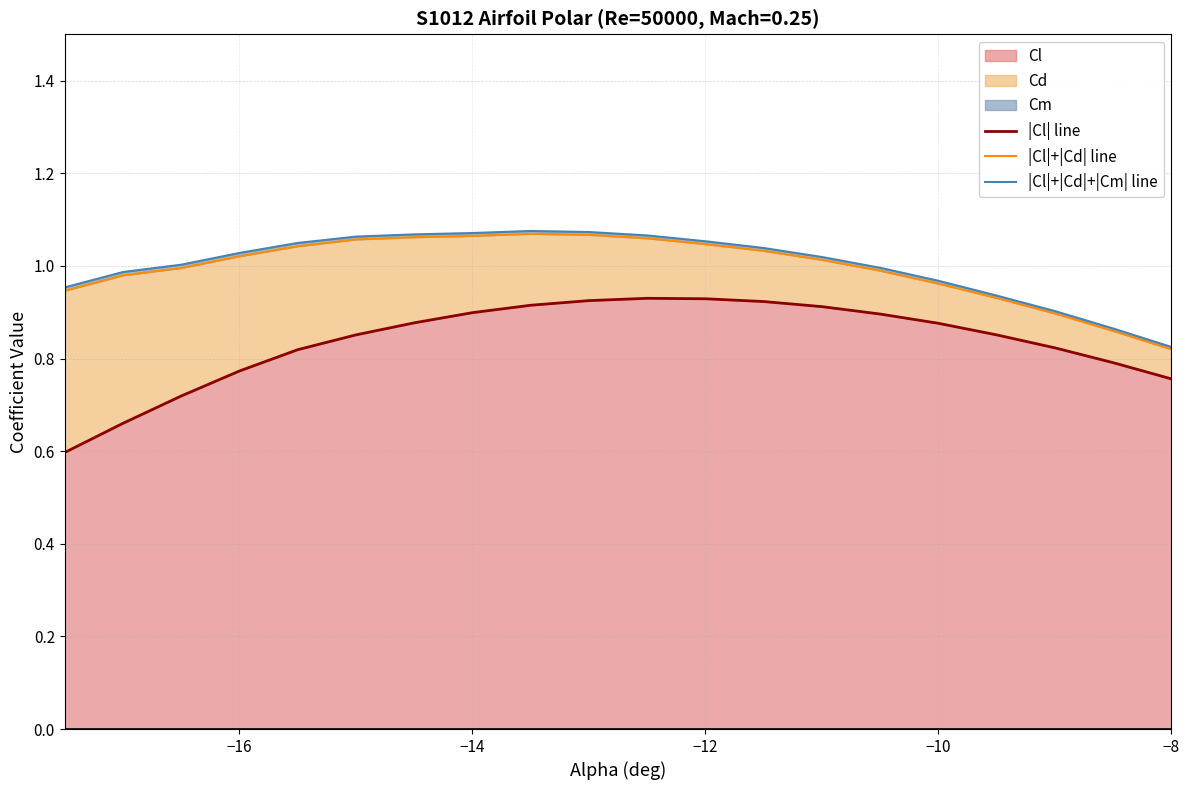

What is the minimum value for Cl?

0.6